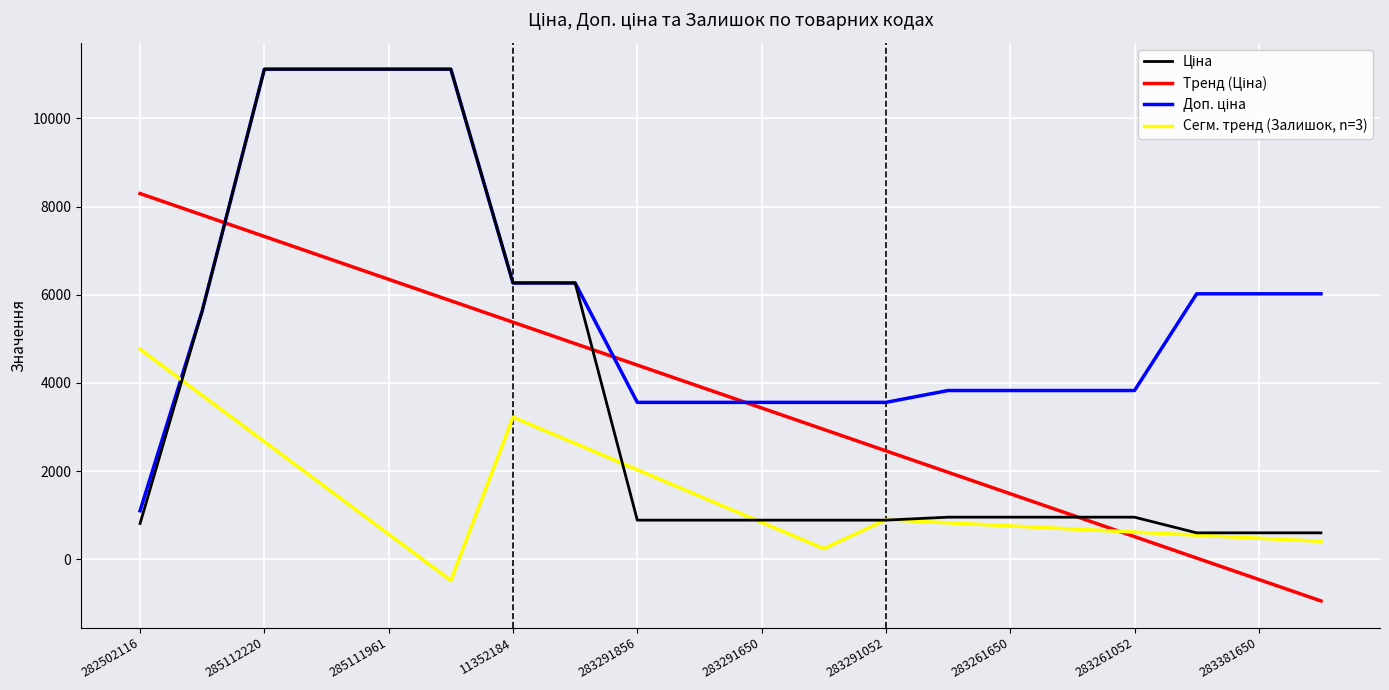

What is the minimum value shown in the chart?

-941.6